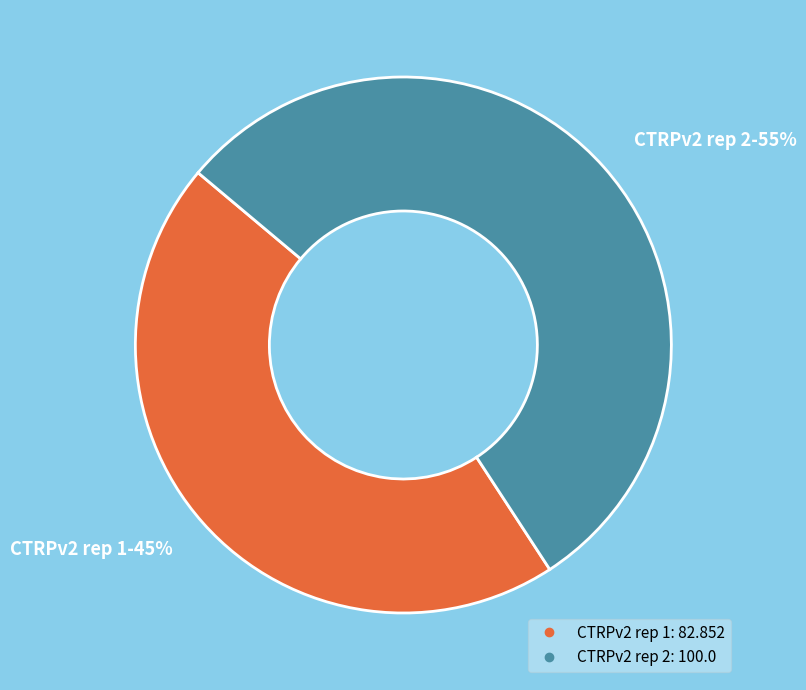

To the nearest percent, what is the combined percentage of CTRPv2 rep 1 and CTRPv2 rep 2?

100%